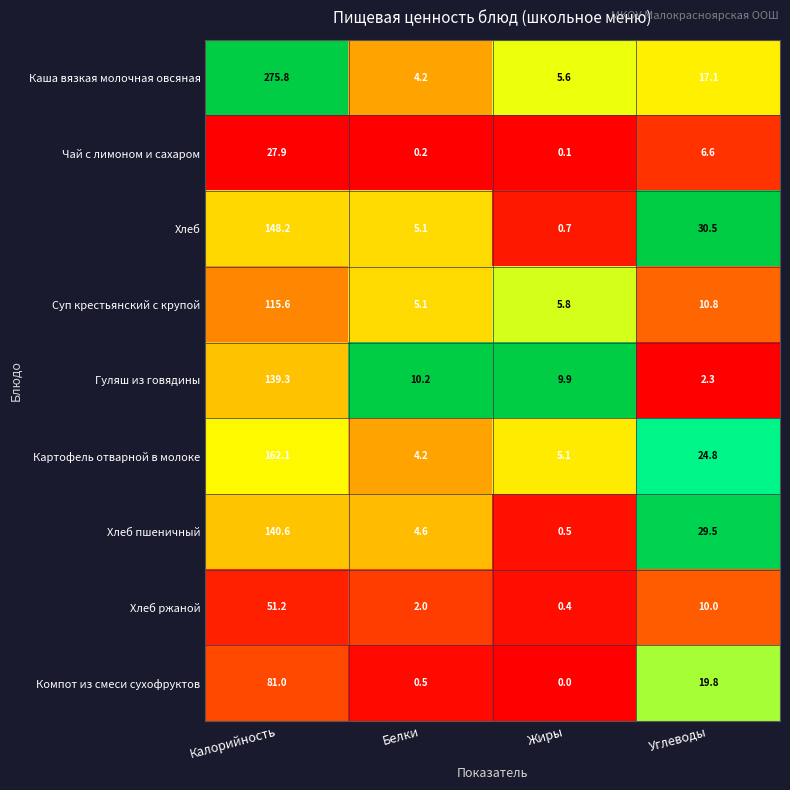

At which label does Суп крестьянский с крупой first exceed 10?

Калорийность